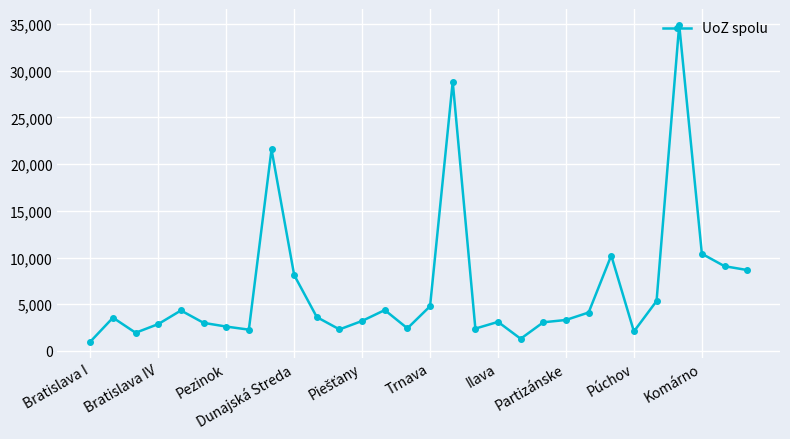

Is this an area chart (filled region under the line)?

No